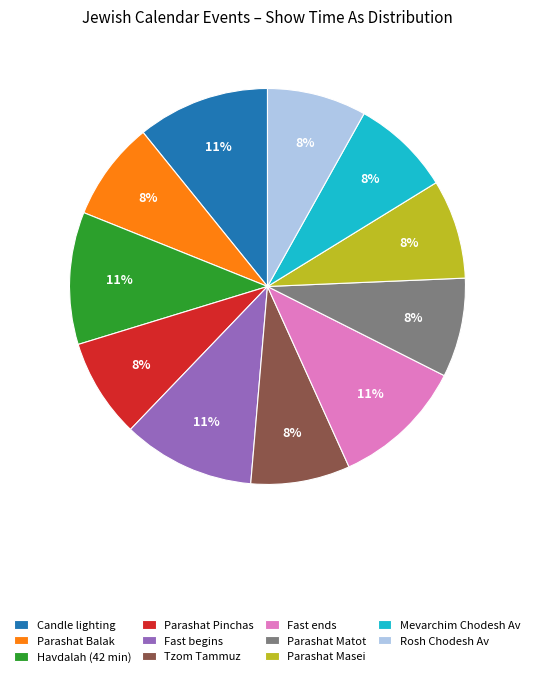

Does any single category account for the majority?

No